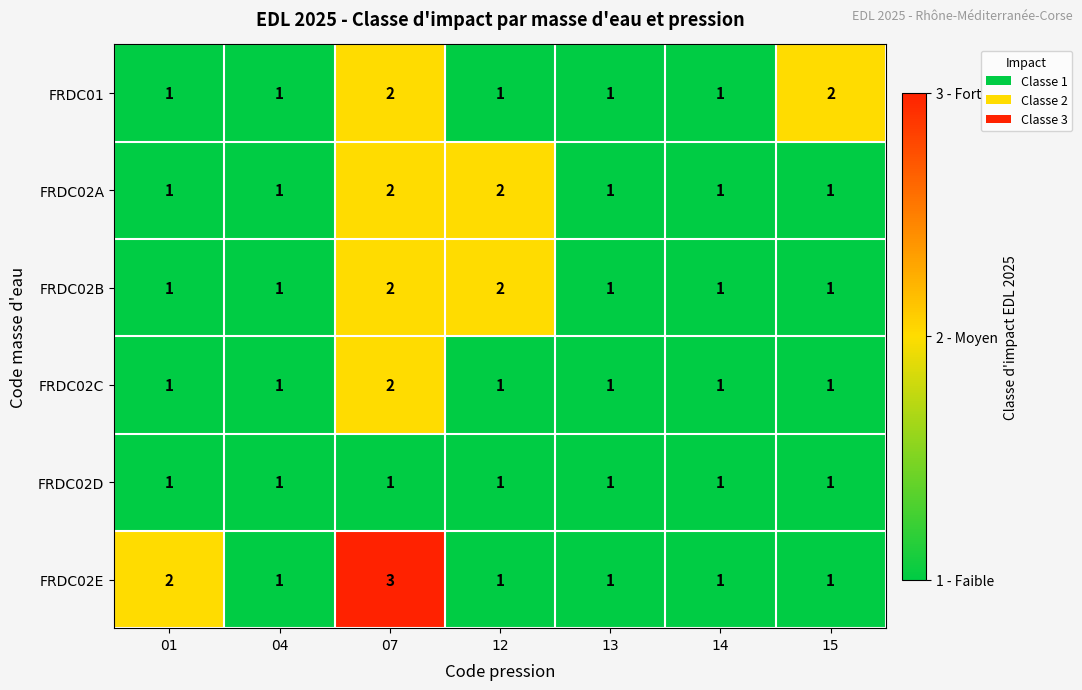

True or false: FRDC02B has a value of 0 at 14.

False